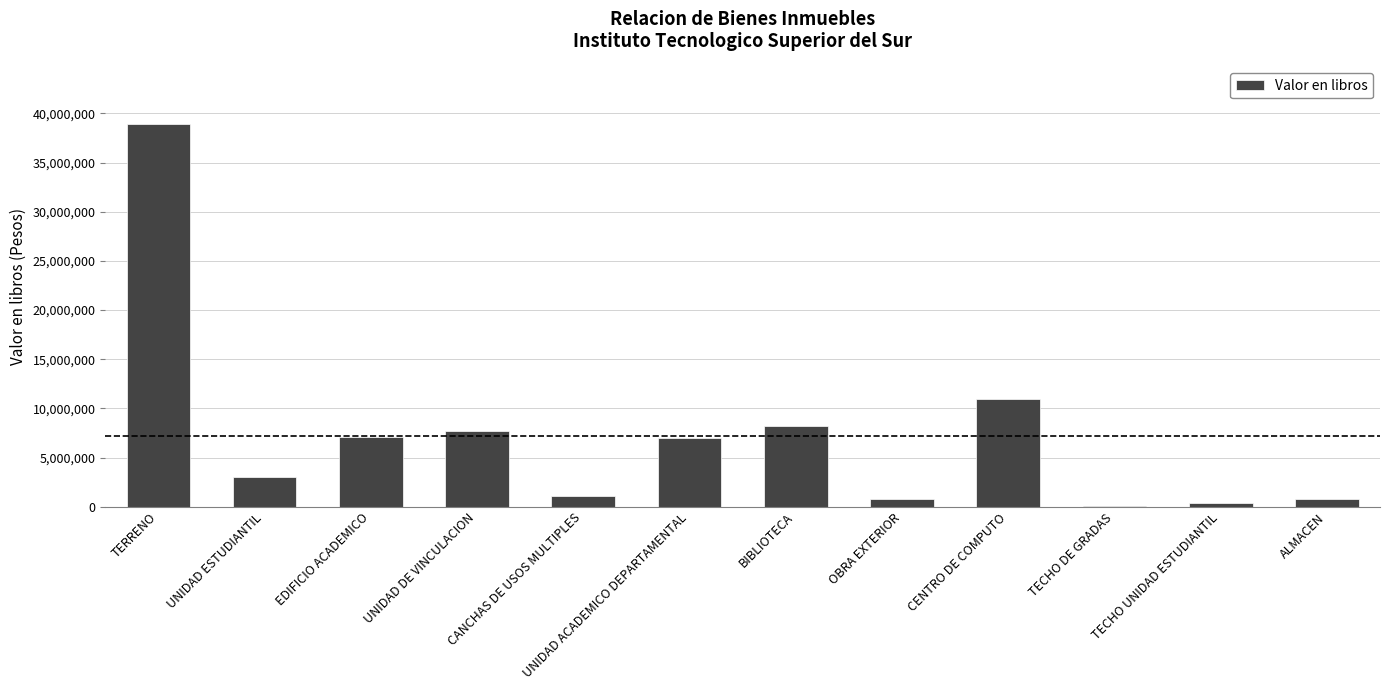

What is the change in value from TERRENO to CANCHAS DE USOS MULTIPLES?

-37842393.8